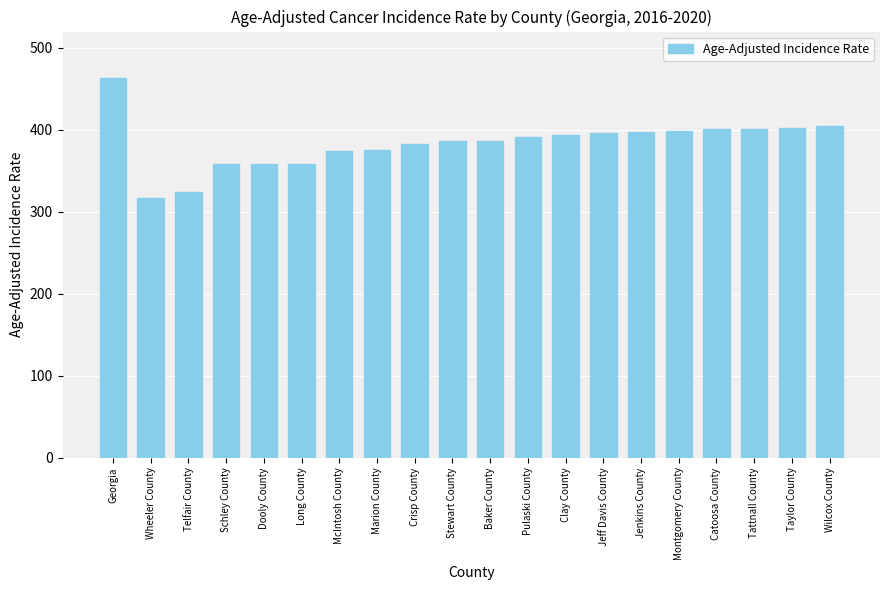

The value at Marion County is 374.9. True or false?

True